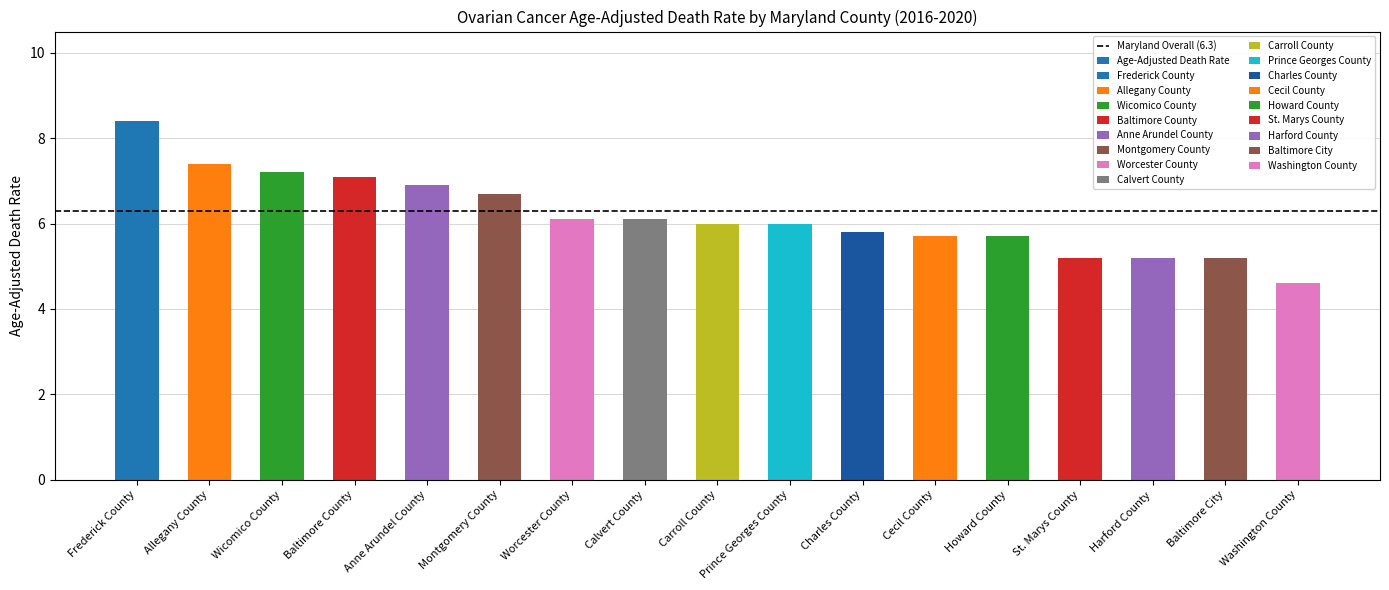

Rank the categories by value from lowest to highest.

Washington County, St. Marys County, Harford County, Baltimore City, Cecil County, Howard County, Charles County, Carroll County, Prince Georges County, Worcester County, Calvert County, Montgomery County, Anne Arundel County, Baltimore County, Wicomico County, Allegany County, Frederick County